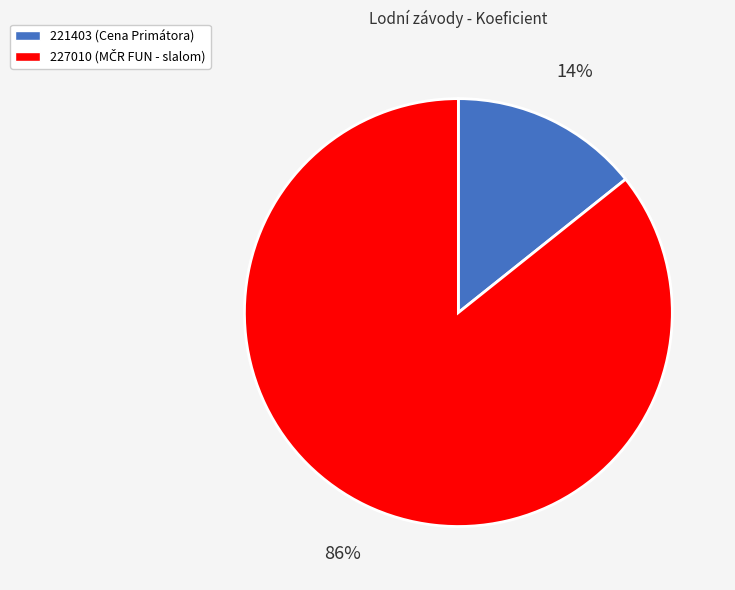

Which slice is the smallest?

221403 (Cena Primátora)